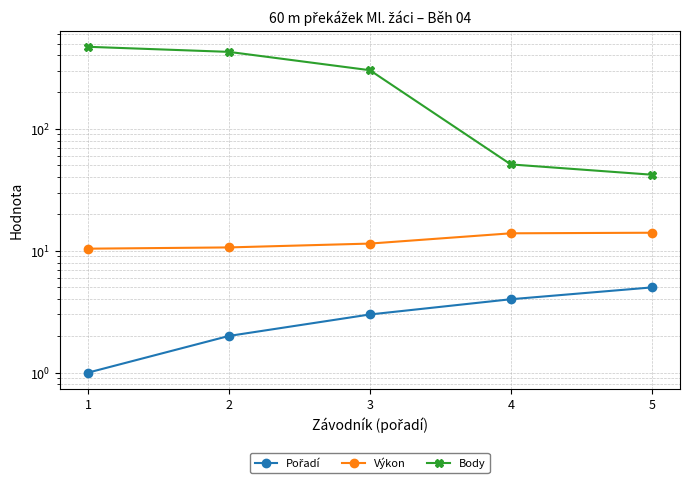

Which series changed the most between 4 and 5?

Body